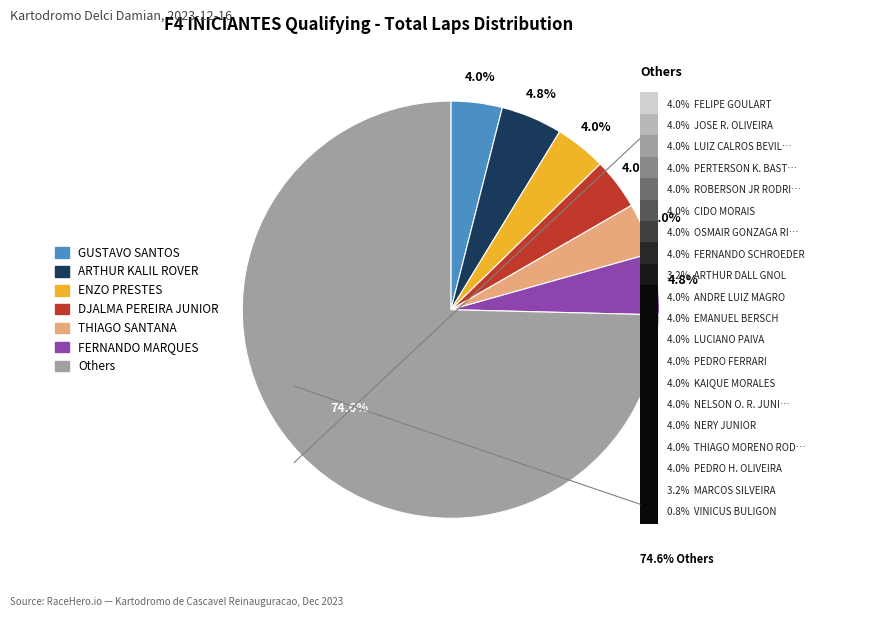

Is there any slice that represents more than half of the pie?

Yes